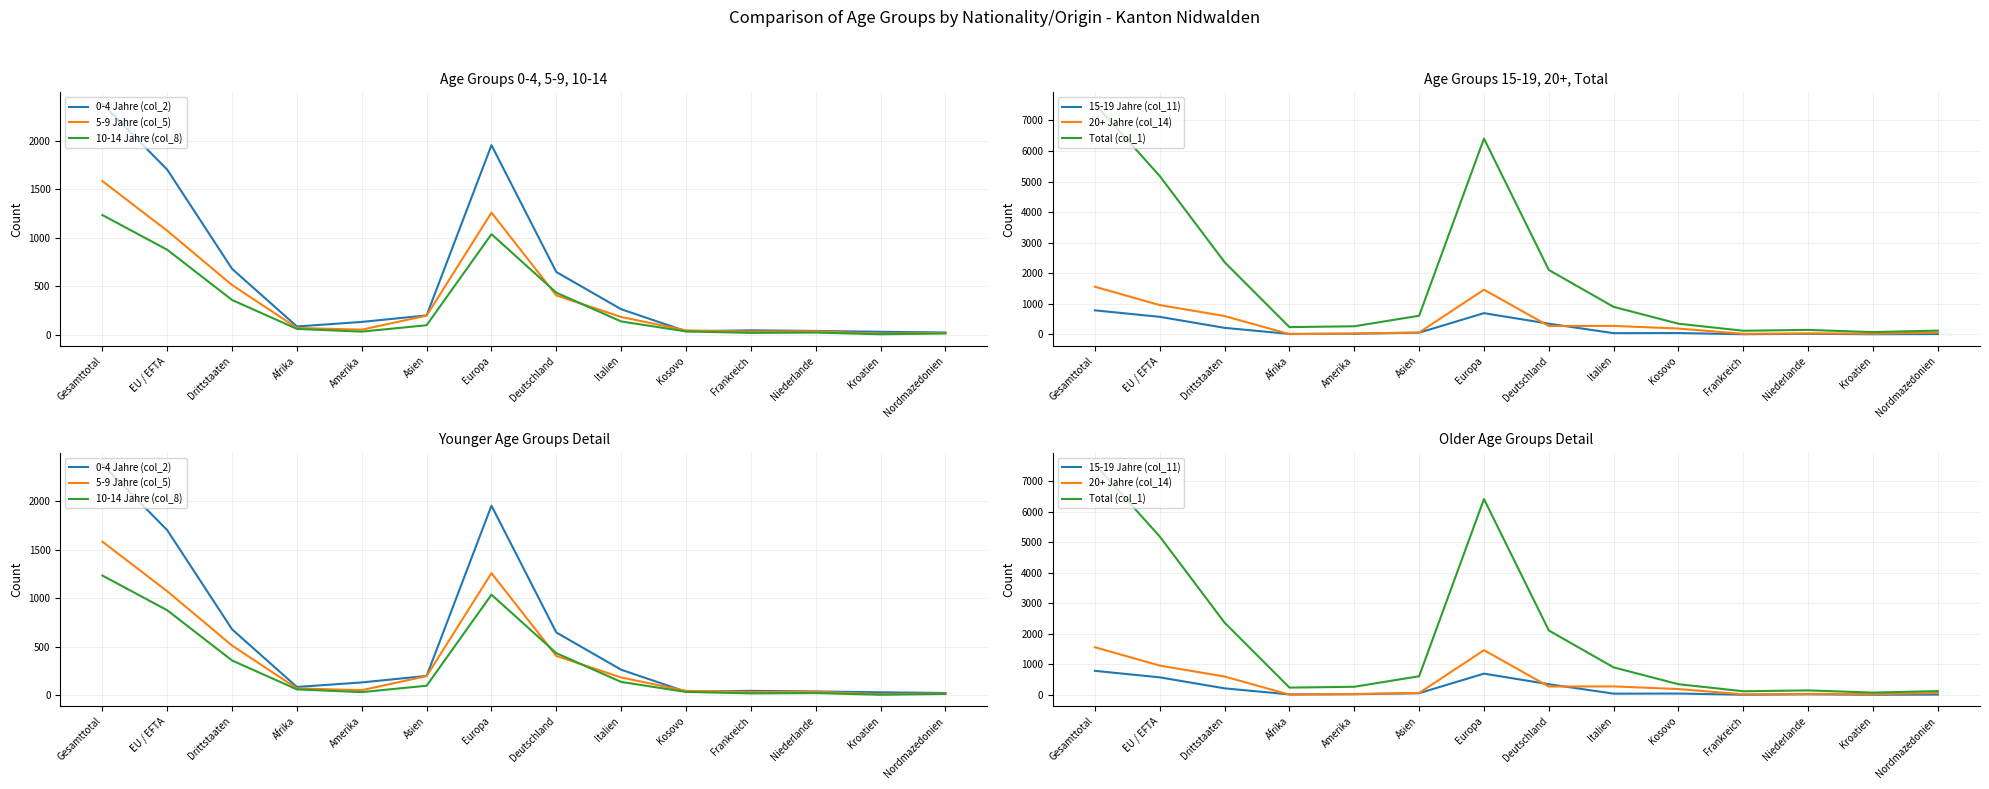

The value of 0-4 Jahre (col_2) at Drittstaaten is 679. True or false?

True